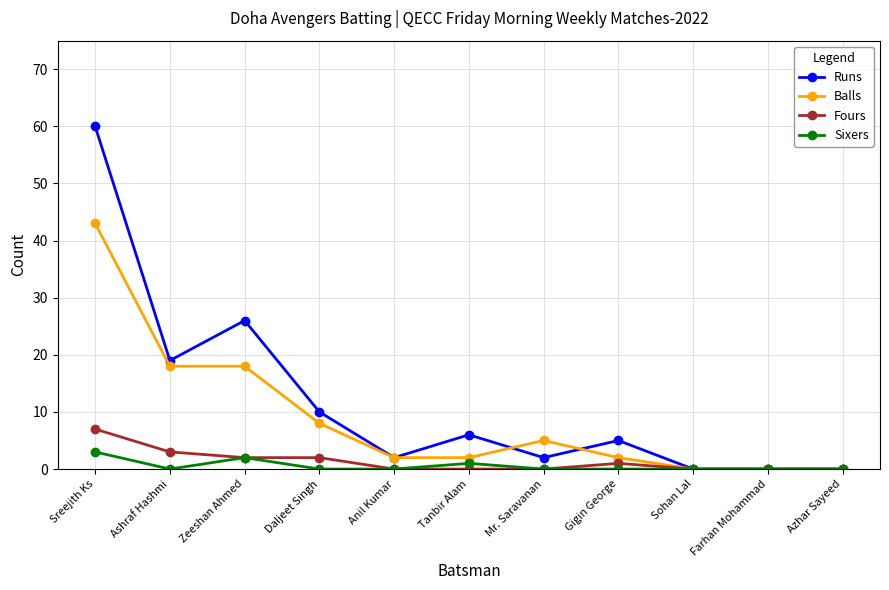

Is it true that Fours equals 4 at Farhan Mohammad?

False